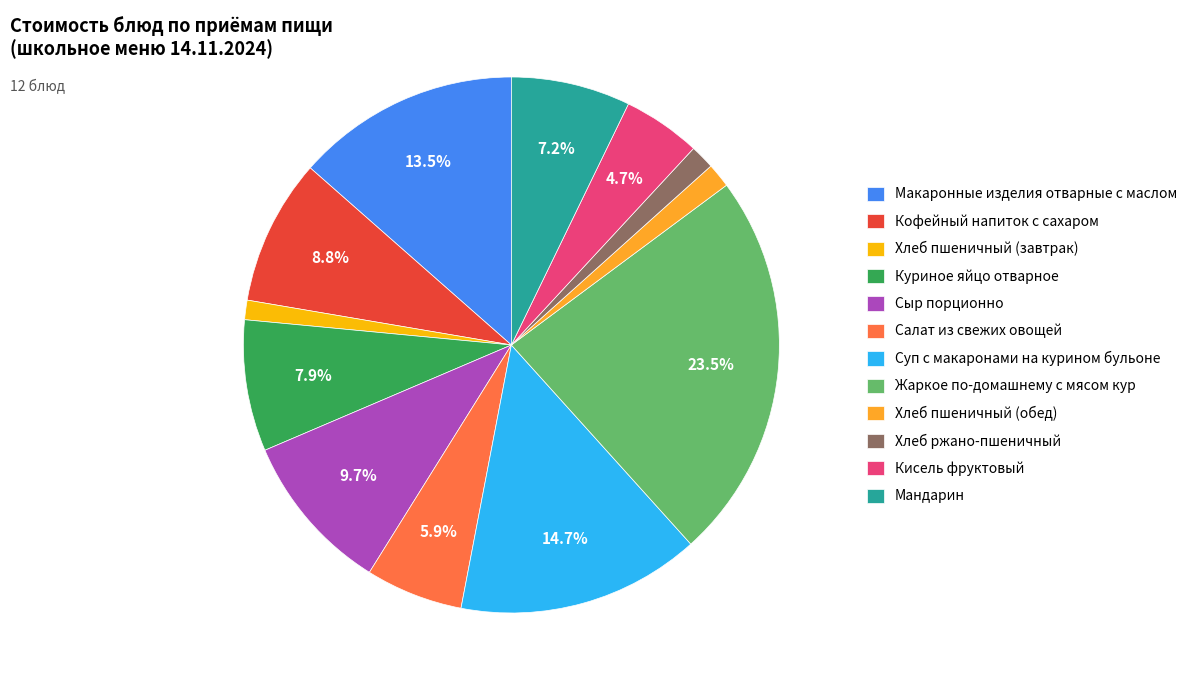

To the nearest percent, what is the combined percentage of Хлеб ржано-пшеничный and Суп с макаронами на курином бульоне?

16%